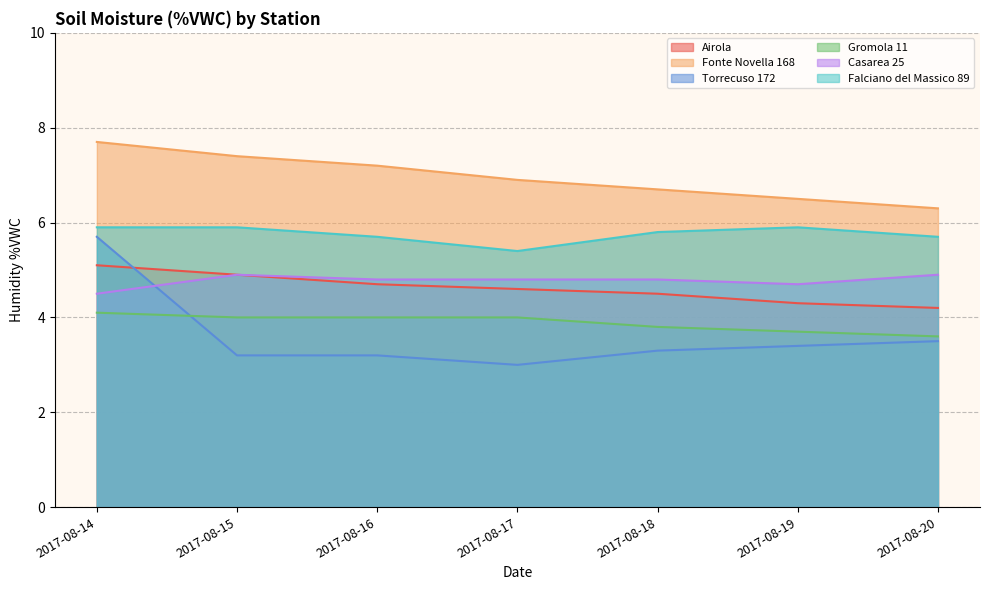

True or false: Falciano del Massico 89 and Airola intersect in this chart.

False